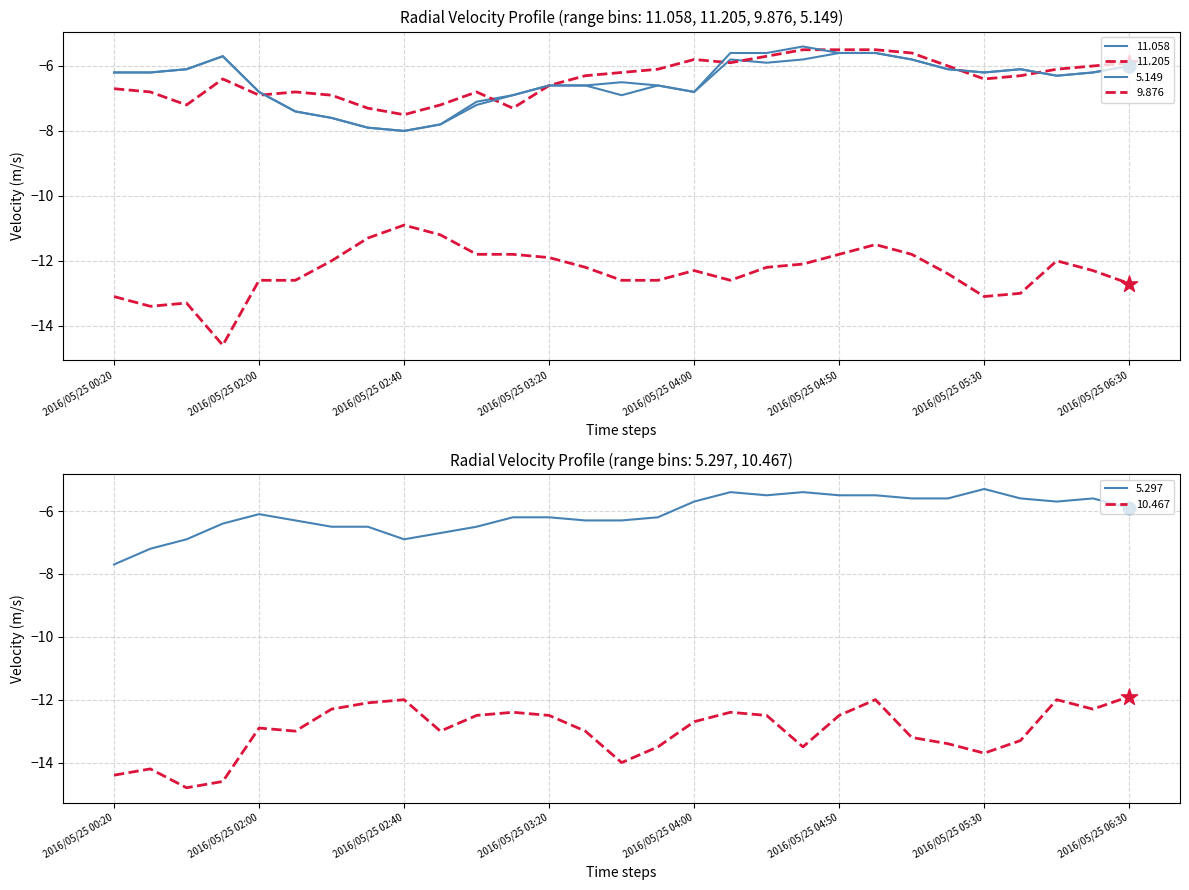

Which series has the largest total across all categories?

5.297